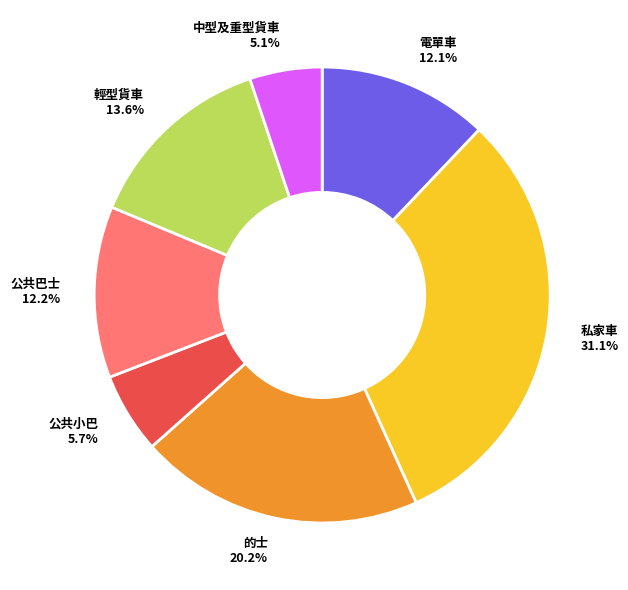

Approximately how many times larger is the value at 私家車 compared to 公共小巴?

5.5